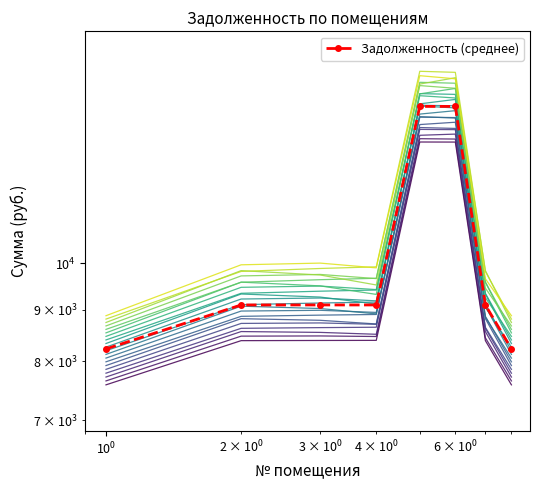

True or false: the data has more than 1 interior local peaks.

False